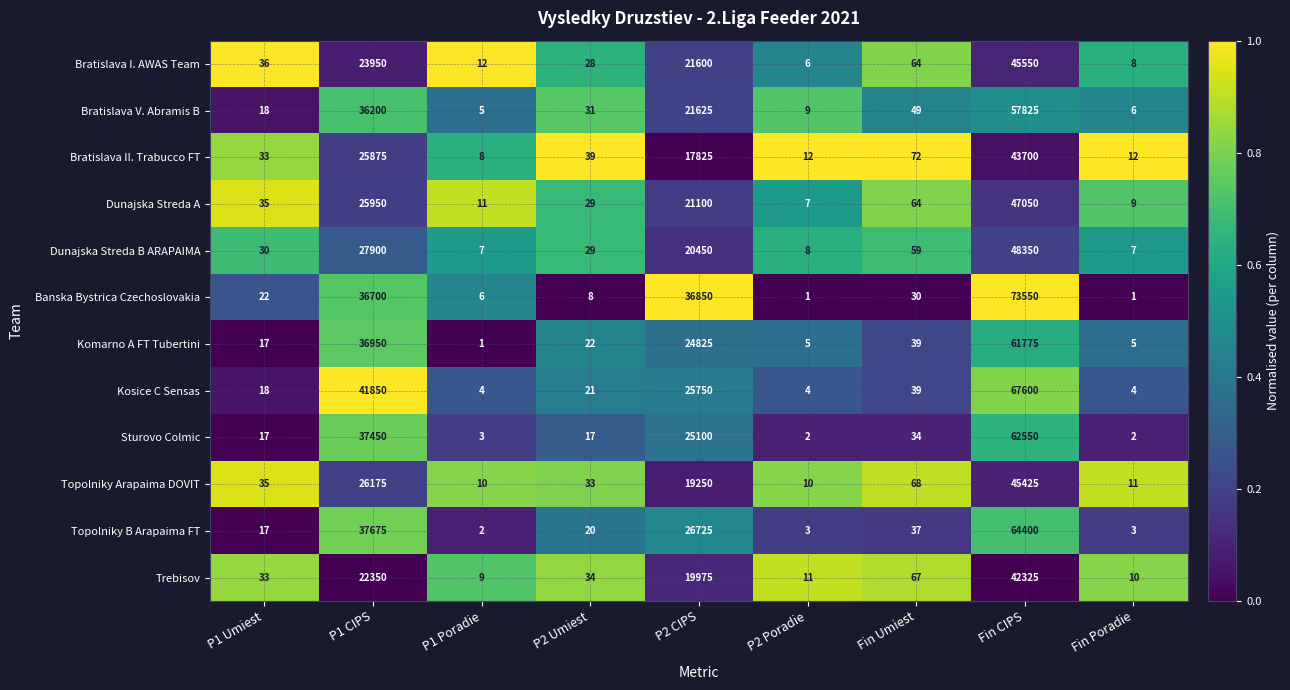

Between P2 Poradie and Fin Umiest, which series saw the biggest shift?

Bratislava II. Trabucco FT